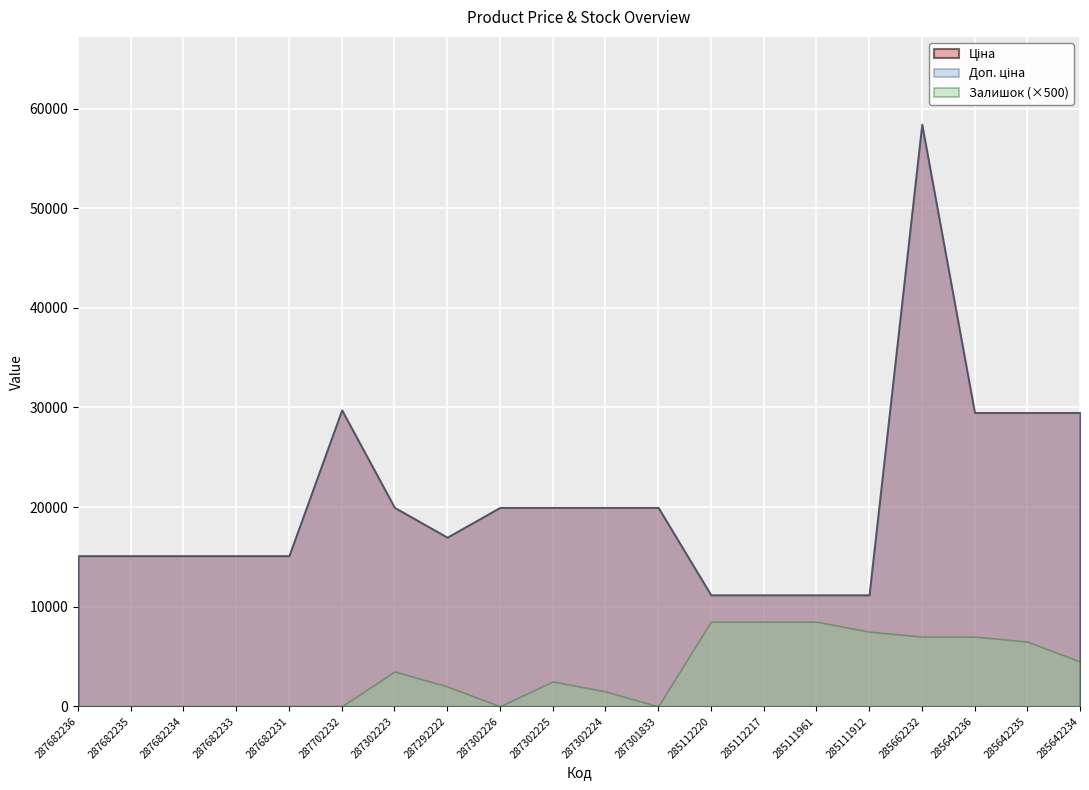

At which category does Ціна reach its first local peak?

287702232